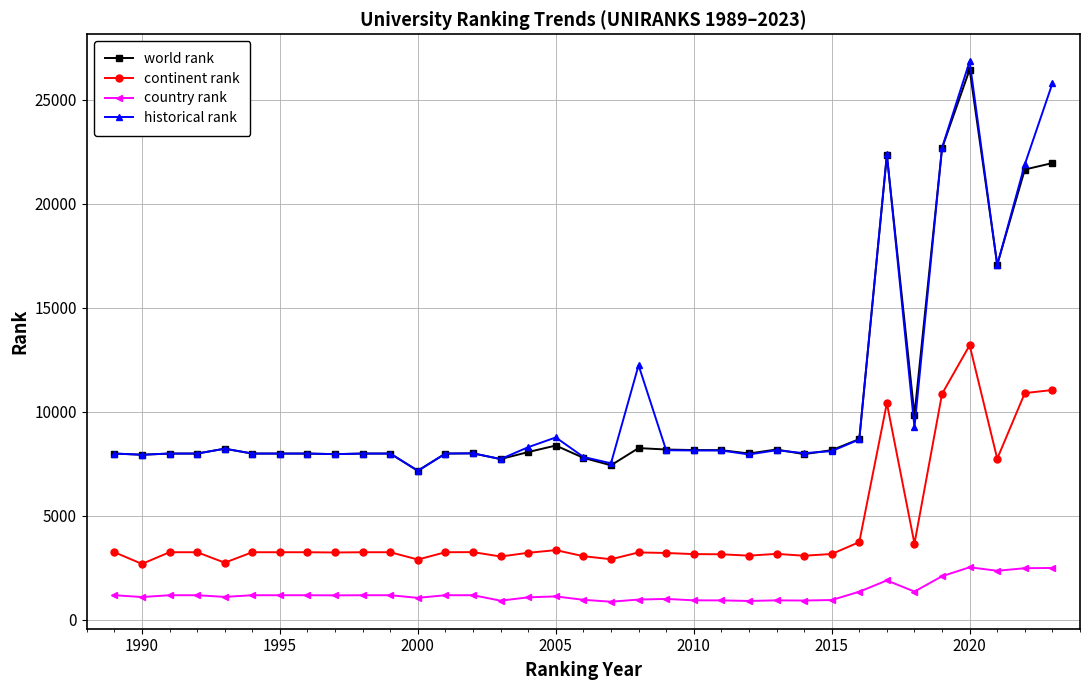

True or false: country rank has more than 2 points higher than both neighbors.

True